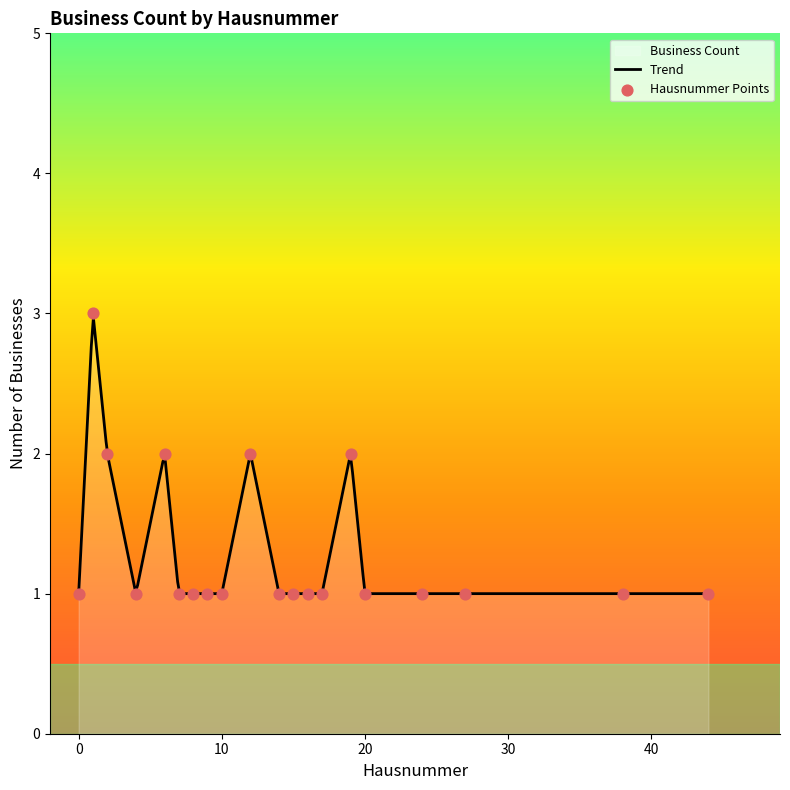

Between 7 and 17A, which is larger?

7